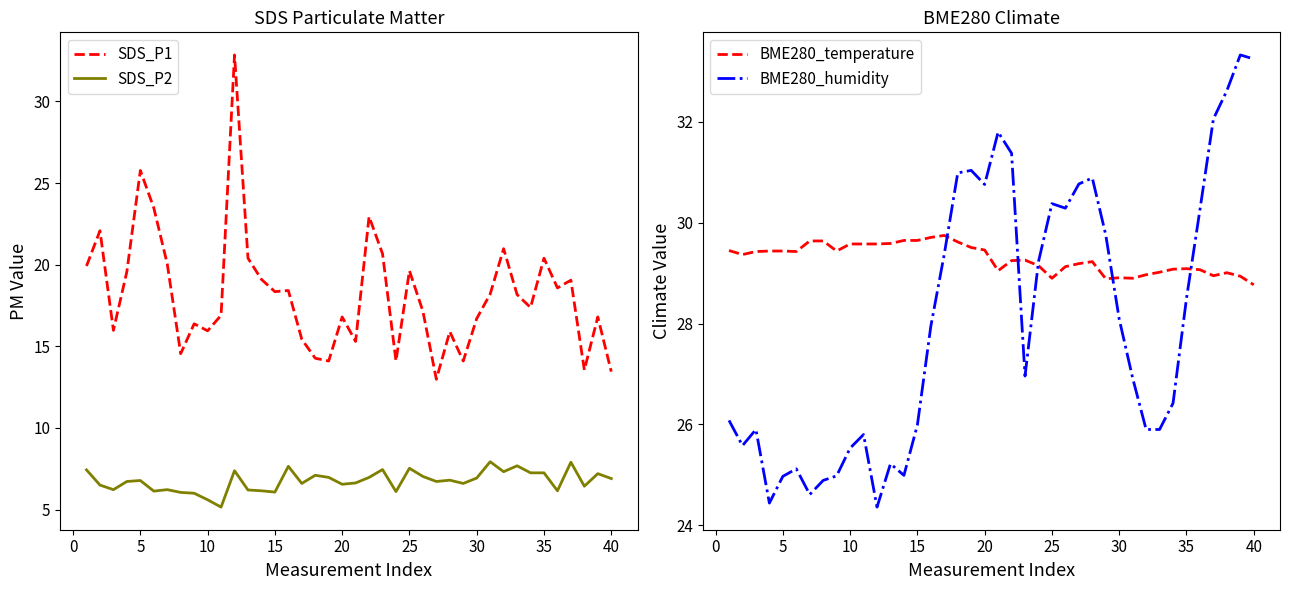

Reading right to left, transcribe all the data shown in this chart.

SDS_P1: 13.4	16.8	13.6	19.1	18.6	20.4	17.4	18.2	21.0	18.2	16.7	14.1	15.9	13.0	17.1	19.6	14.1	20.7	22.9	15.3	16.8	14.1	14.3	15.4	18.4	18.4	19.1	20.4	32.9	16.9	15.9	16.4	14.6	20.1	23.5	25.8	19.6	16.0	22.1	19.9
SDS_P2: 6.9	7.2	6.4	7.9	6.2	7.2	7.2	7.7	7.3	7.9	6.9	6.6	6.8	6.7	7.0	7.5	6.1	7.5	7.0	6.6	6.5	7.0	7.1	6.6	7.7	6.1	6.2	6.2	7.4	5.2	5.6	6.0	6.0	6.2	6.1	6.8	6.7	6.2	6.5	7.4
BME280_temperature: 28.8	28.9	29.0	28.9	29.1	29.1	29.1	29.0	29.0	28.9	28.9	28.9	29.2	29.2	29.1	28.9	29.1	29.3	29.2	29.1	29.5	29.5	29.6	29.8	29.7	29.6	29.6	29.6	29.6	29.6	29.6	29.4	29.6	29.6	29.4	29.4	29.4	29.4	29.4	29.4
BME280_humidity: 33.2	33.3	32.6	32.1	30.3	28.5	26.4	25.9	25.9	26.9	28.1	29.8	30.9	30.8	30.3	30.4	29.2	27.0	31.4	31.8	30.8	31.0	31.0	29.4	27.9	26.0	25.0	25.2	24.4	25.8	25.5	25.0	24.9	24.6	25.1	25.0	24.4	25.9	25.6	26.1